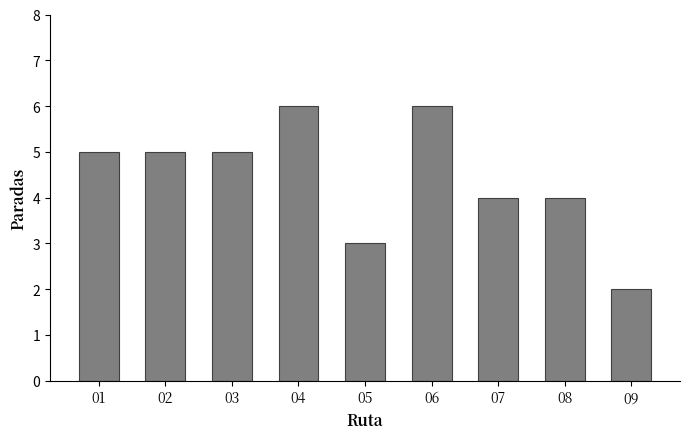

Reading left to right, extract all data points from this chart.

01=5	02=5	03=5	04=6	05=3	06=6	07=4	08=4	09=2